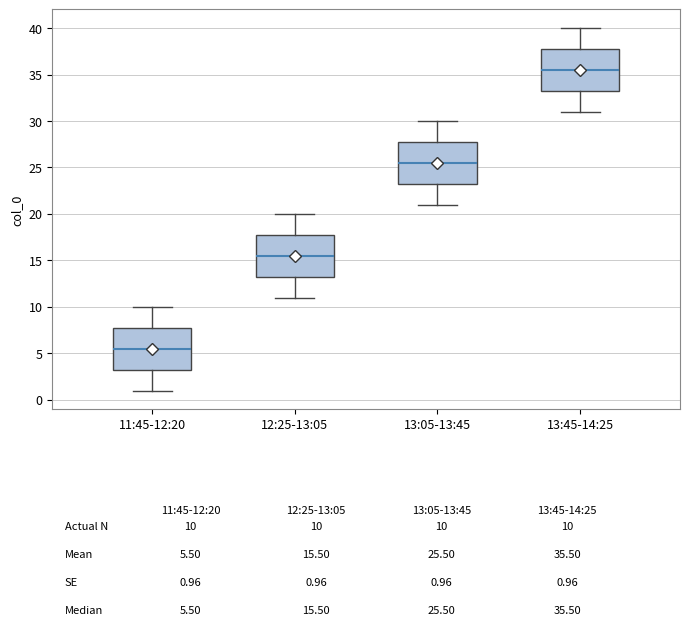

Reading left to right, read every box against the y-axis: the position of its median line, the range the box covers, and the ends of its whiskers. The values are not printed on the chart, so give them approximately, as read against the axis.

11:45-12:20: median 5.5, box 3.5 to 8.0, whiskers 1.0 to 10.0
12:25-13:05: median 15.5, box 13.5 to 18.0, whiskers 11.0 to 20.0
13:05-13:45: median 25.5, box 23.5 to 28.0, whiskers 21.0 to 30.0
13:45-14:25: median 35.5, box 33.5 to 38.0, whiskers 31.0 to 40.0